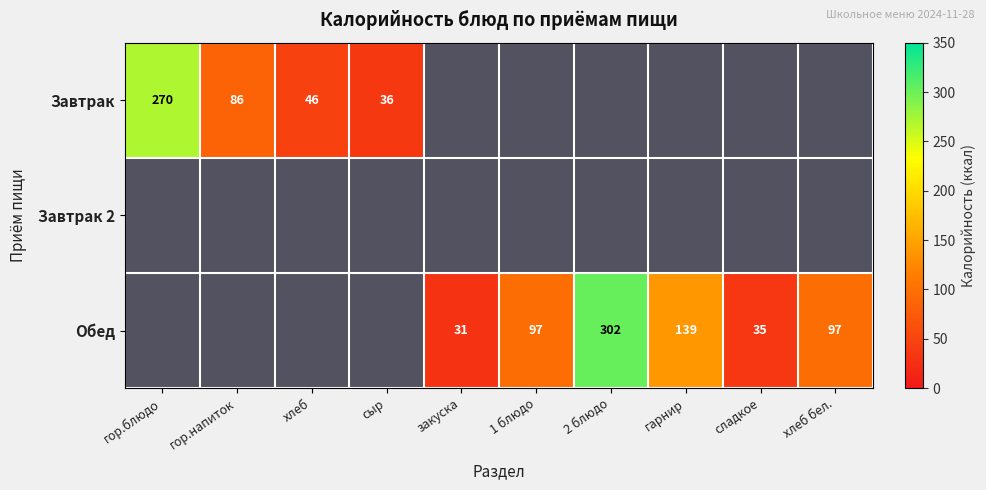

At which category does the chart reach its minimum across all series?

закуска